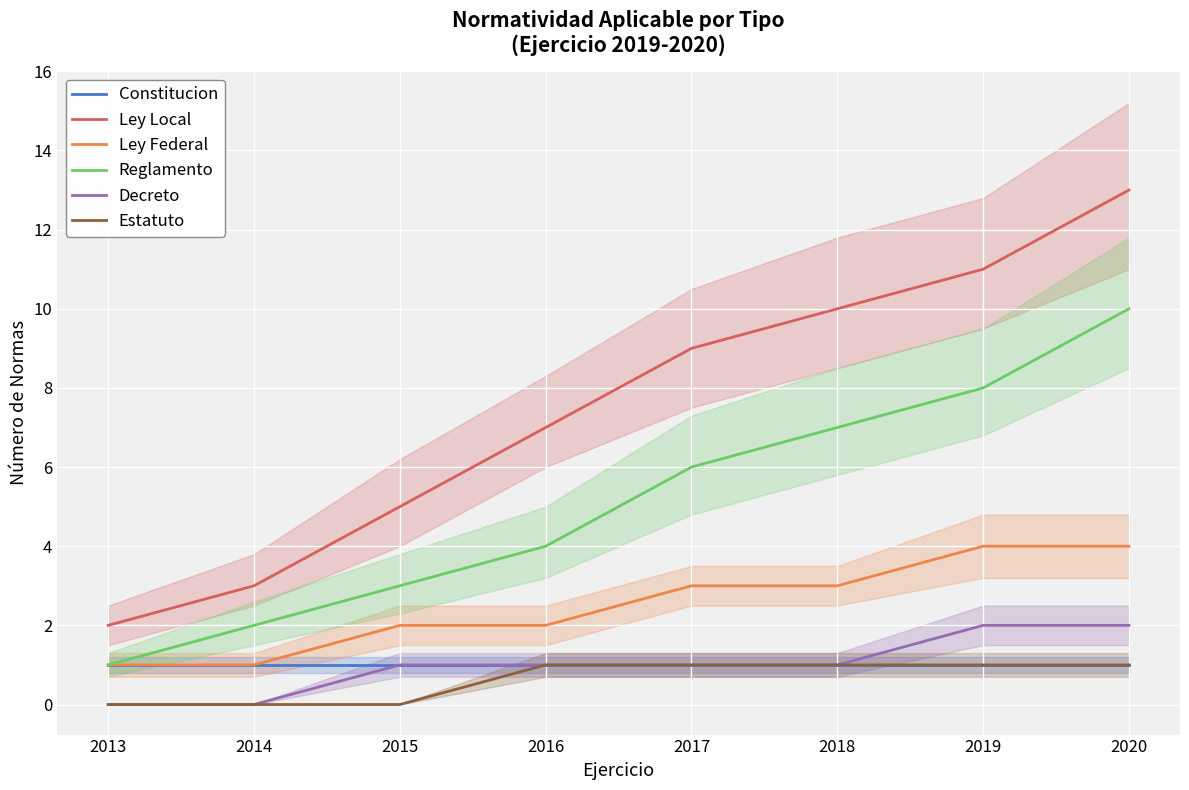

How many data points does each series have?

8